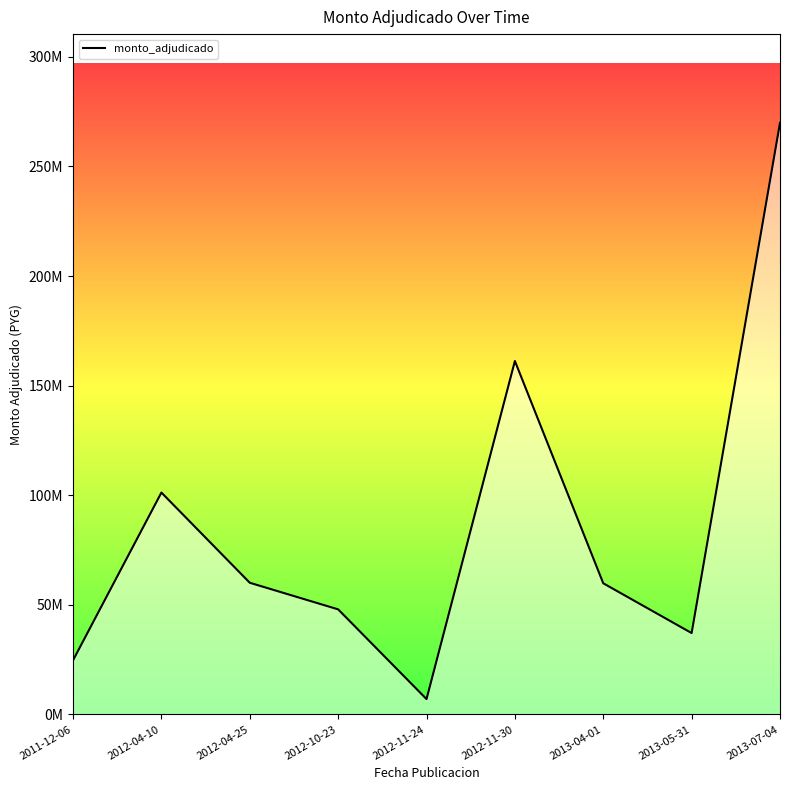

Reading left to right, what are all the values shown in this chart?

24700000	101221600	60070000	47934825	6997710	161244180	59831100	37124000	269887820